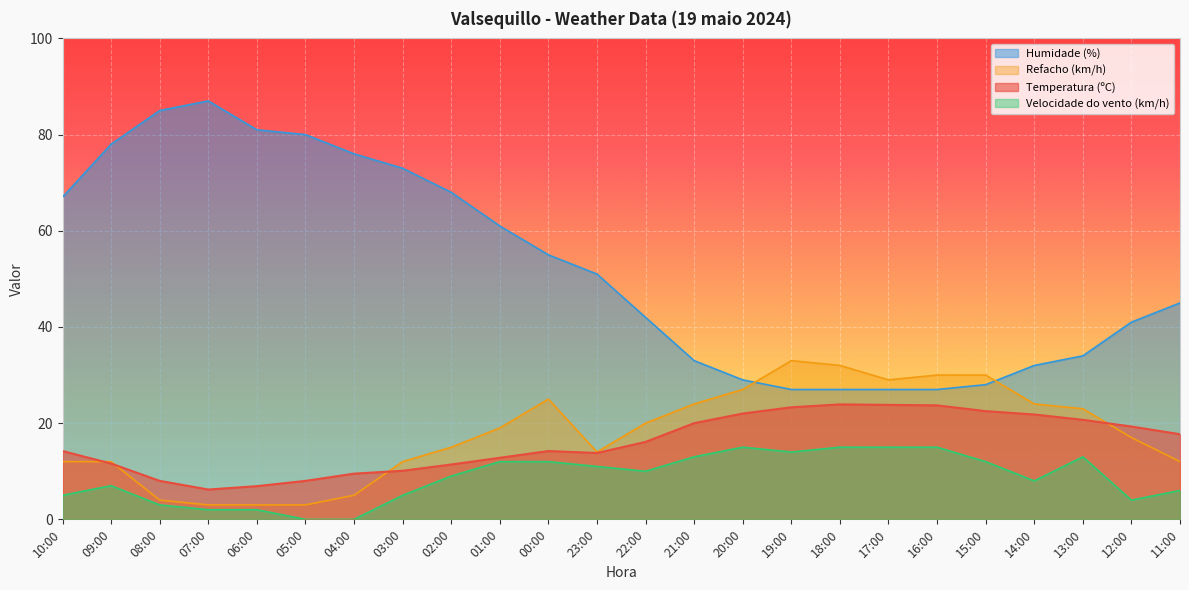

What is the total value across all series at 22:00?

88.1